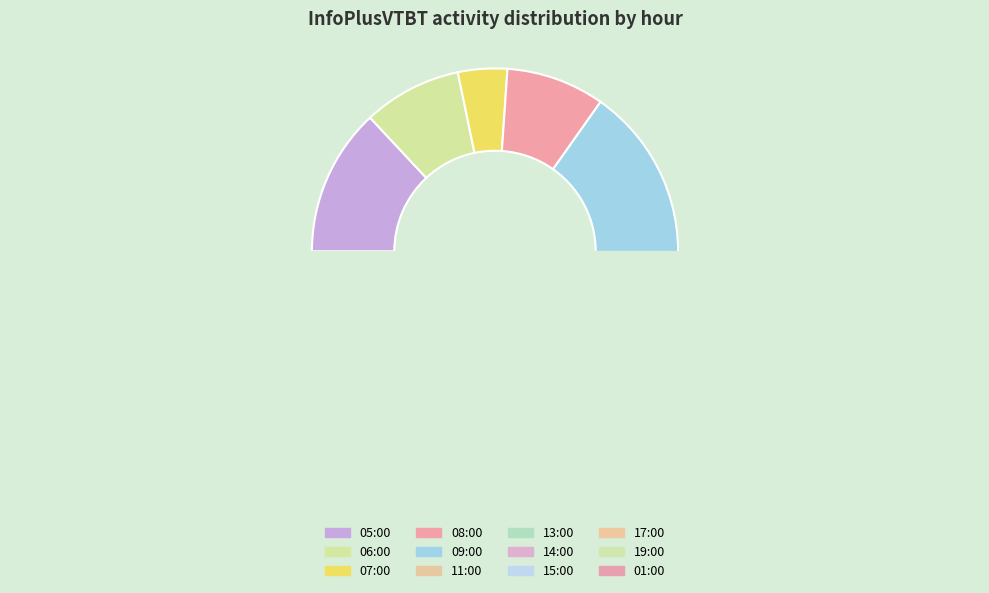

Which category has the smallest portion of the pie?

07:00